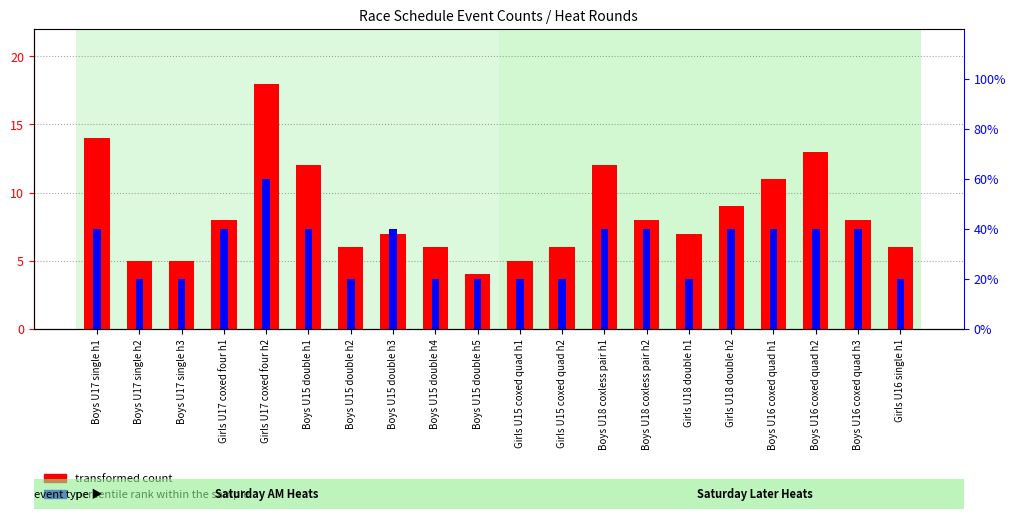

How many data points in percentile rank within the sample are less than 2?

9